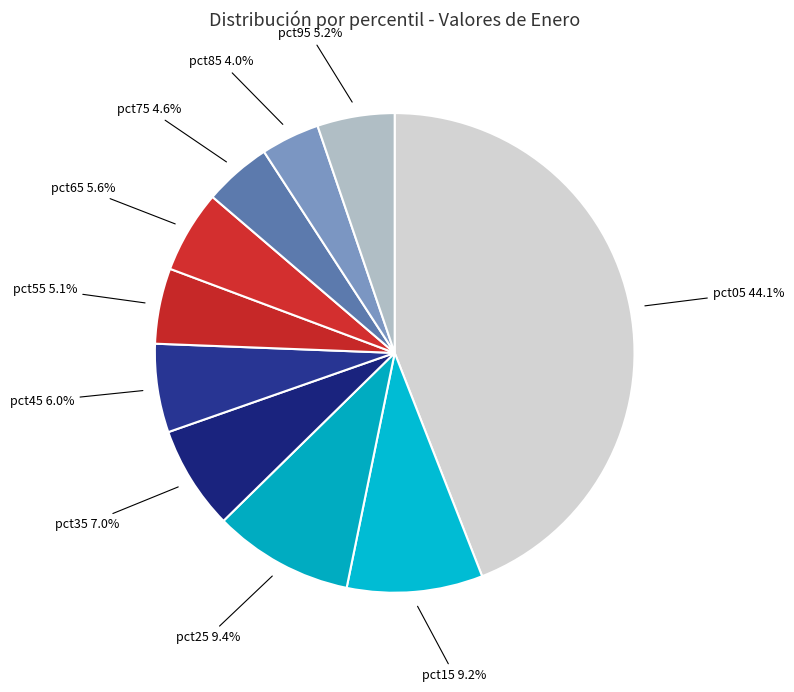

Which category has the biggest portion of the pie?

pct05